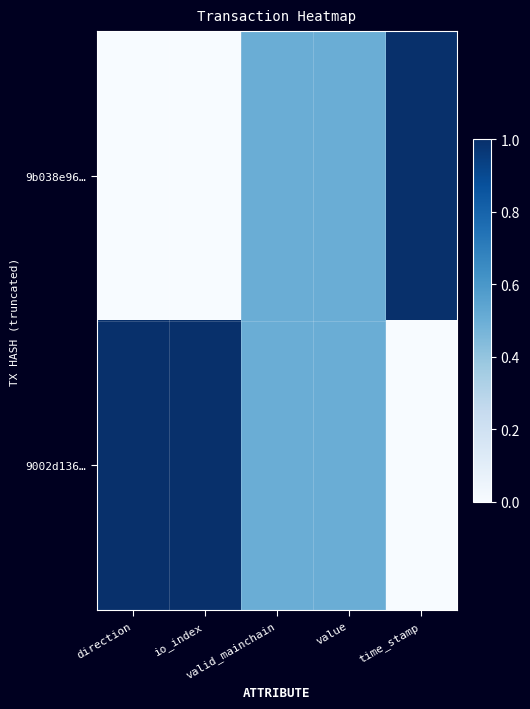

At io_index, list the series in order from largest to smallest.

9002d136…, 9b038e96…